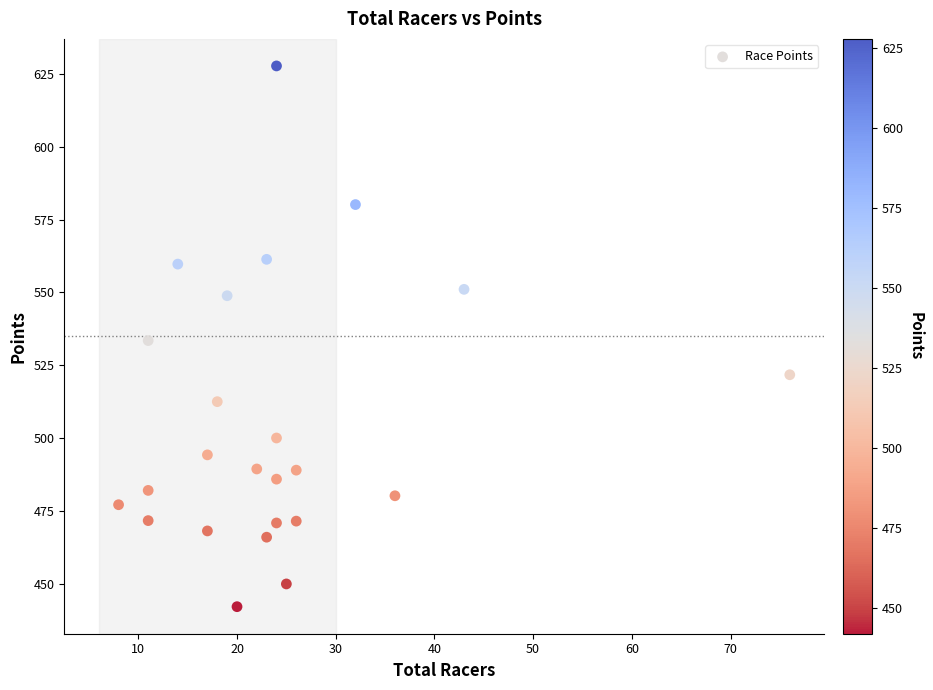

What is the range of X values (max minus min)?

68.0